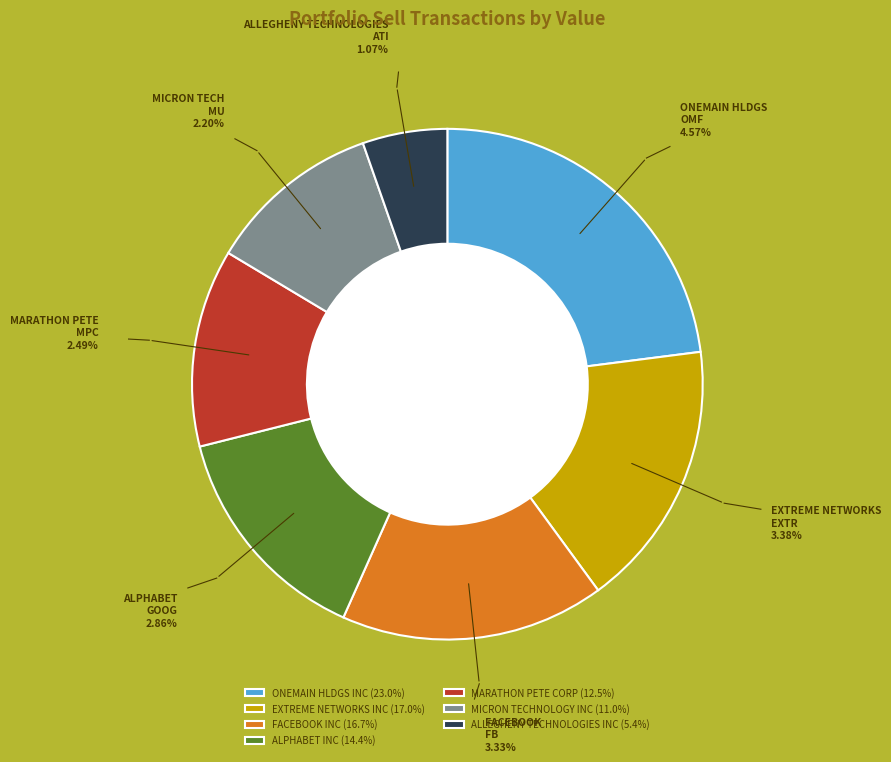

The MARATHON PETE CORP slice represents 13% of the pie. True or false?

True